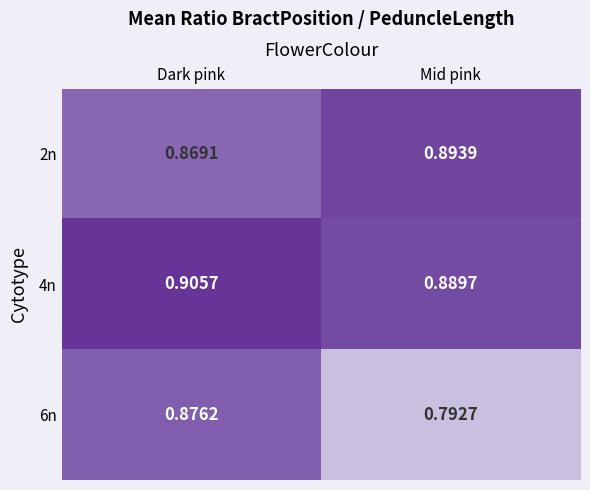

At which label is 2n closest to 0?

Dark pink